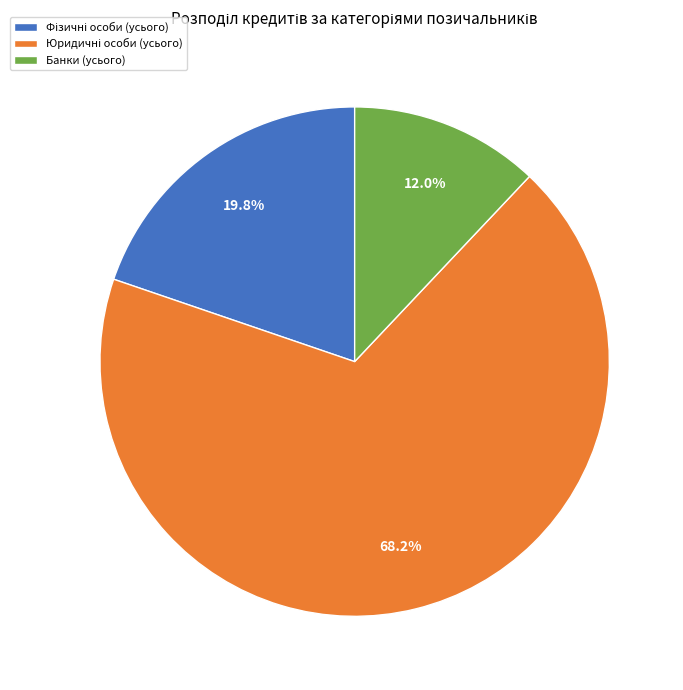

Which slice is the smallest?

Банки (усього)